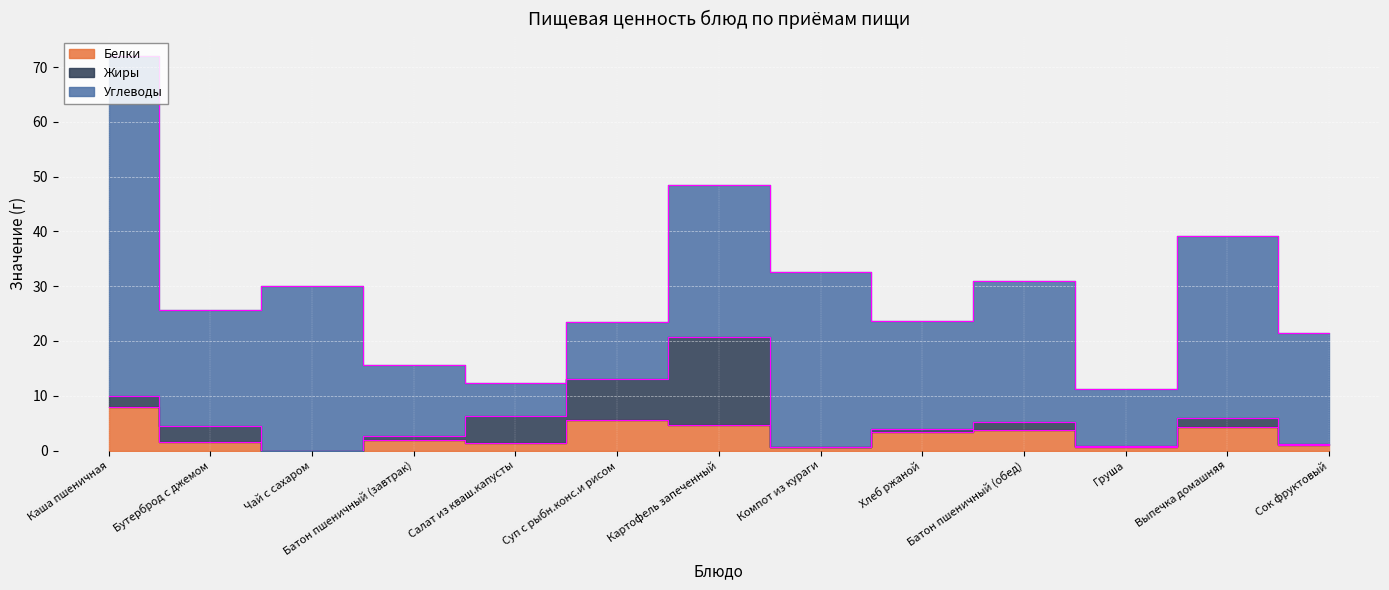

How many values in Белки are above zero?

12